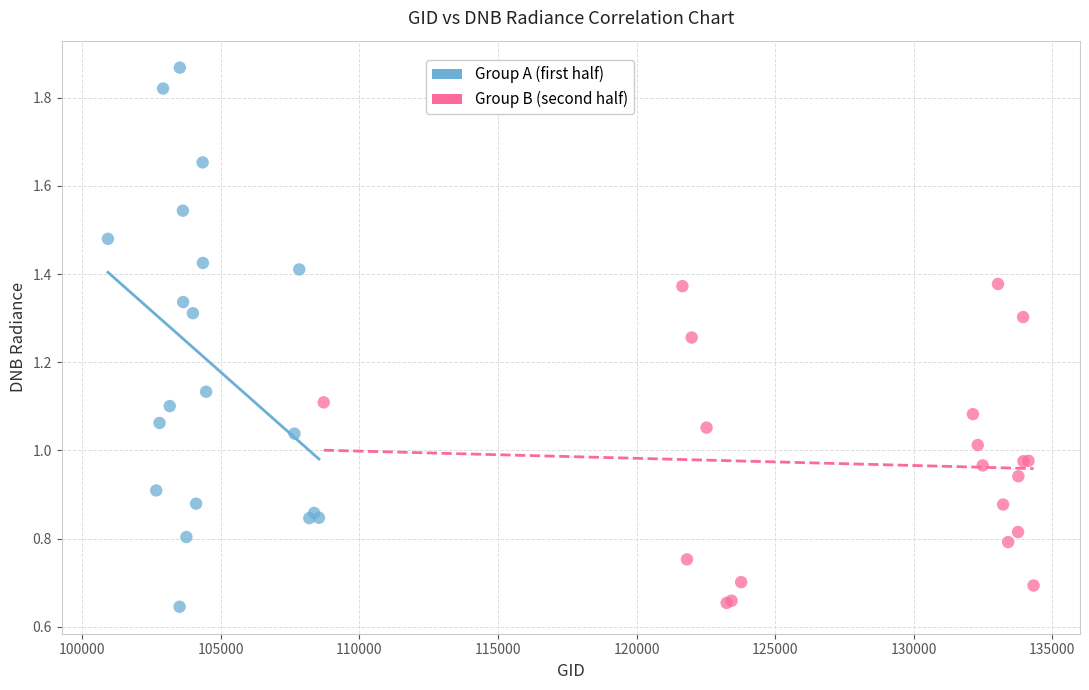

Which series reaches the maximum Y coordinate?

Group A (first half)